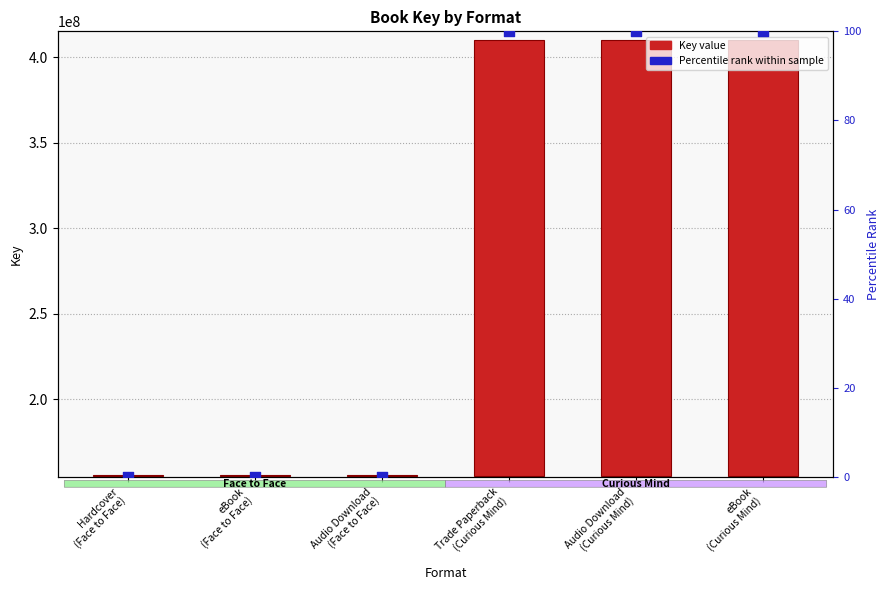

Which series contains the lowest Y value?

Percentile rank within sample